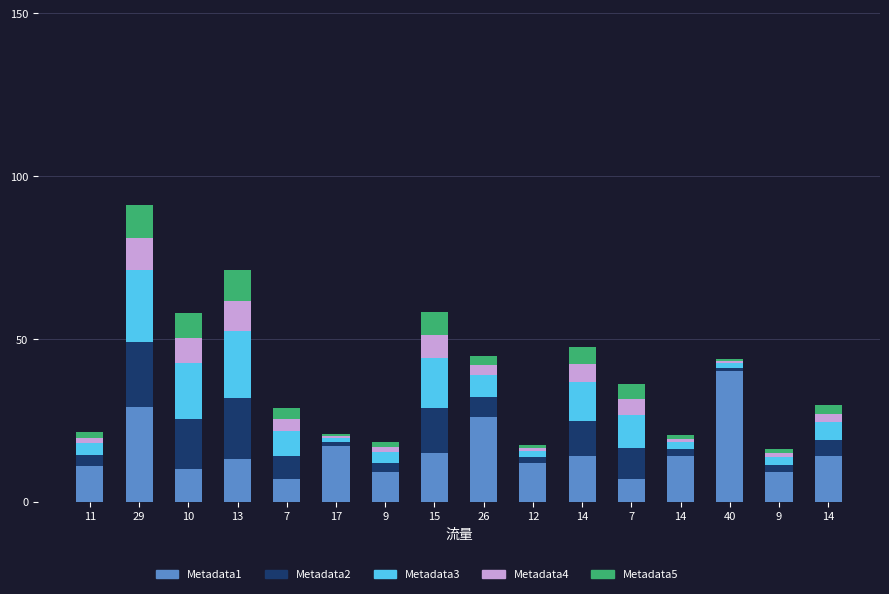

How many data points in Metadata2 are above 6?

8